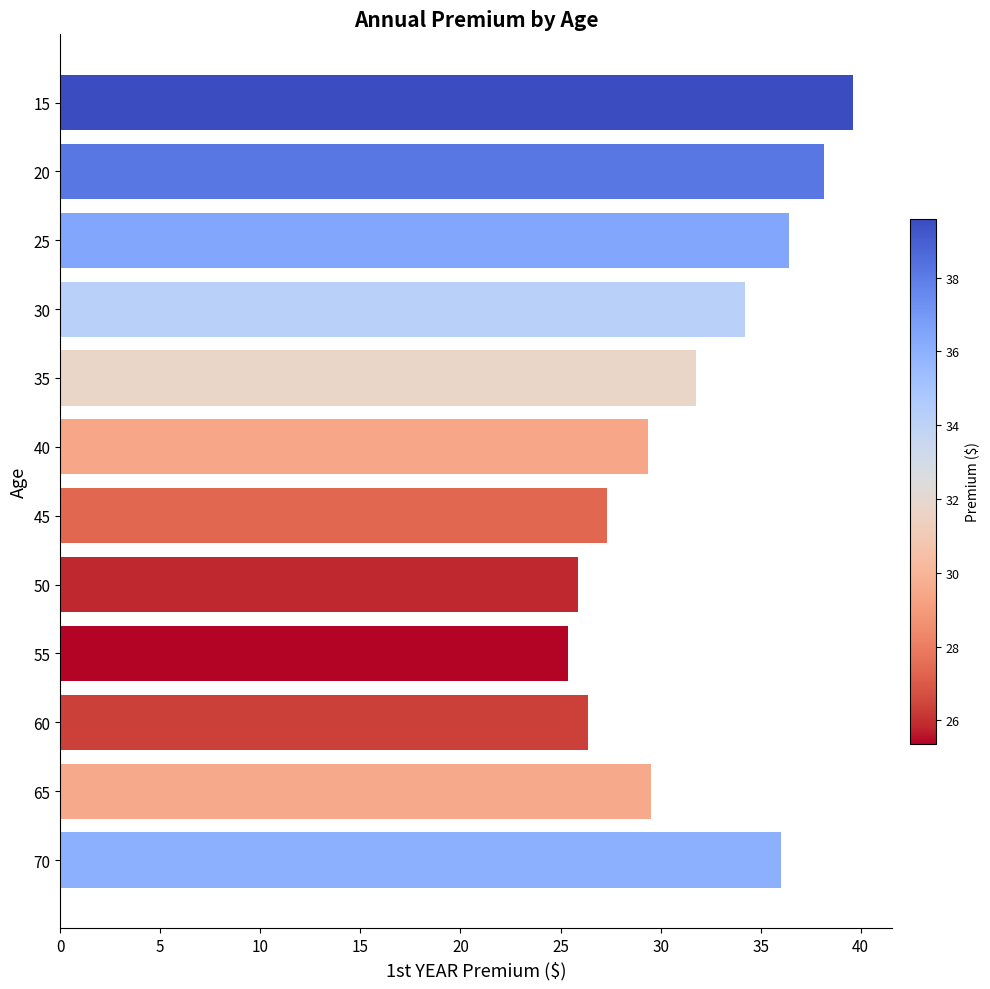

True or false: the data shows 27.3 at 45.

True